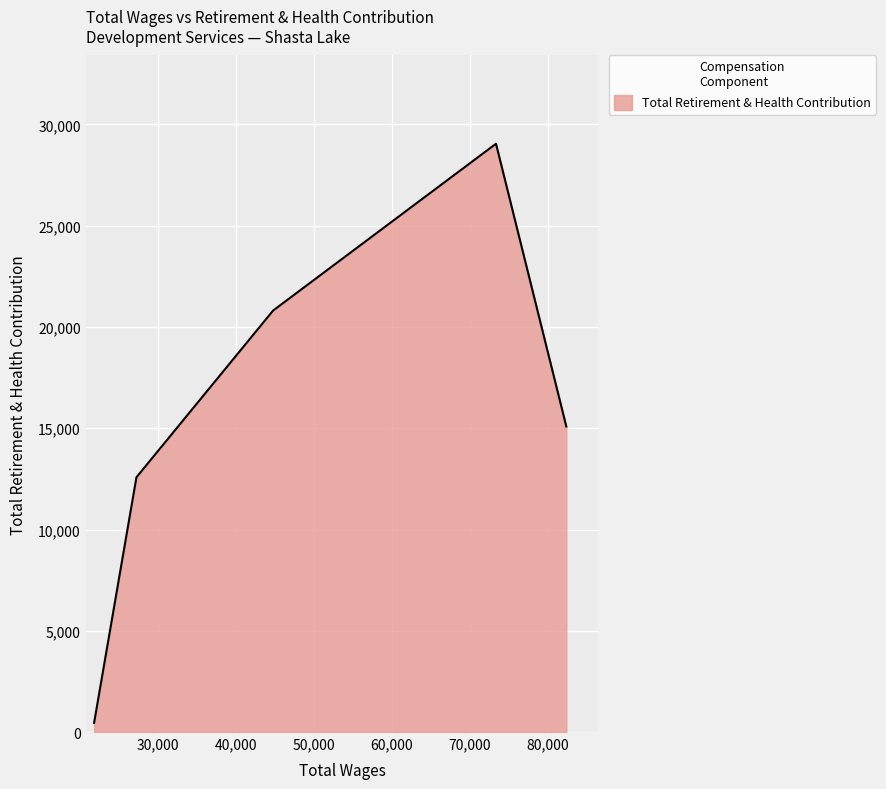

True or false: there are more than 0 points higher than both neighbors.

True